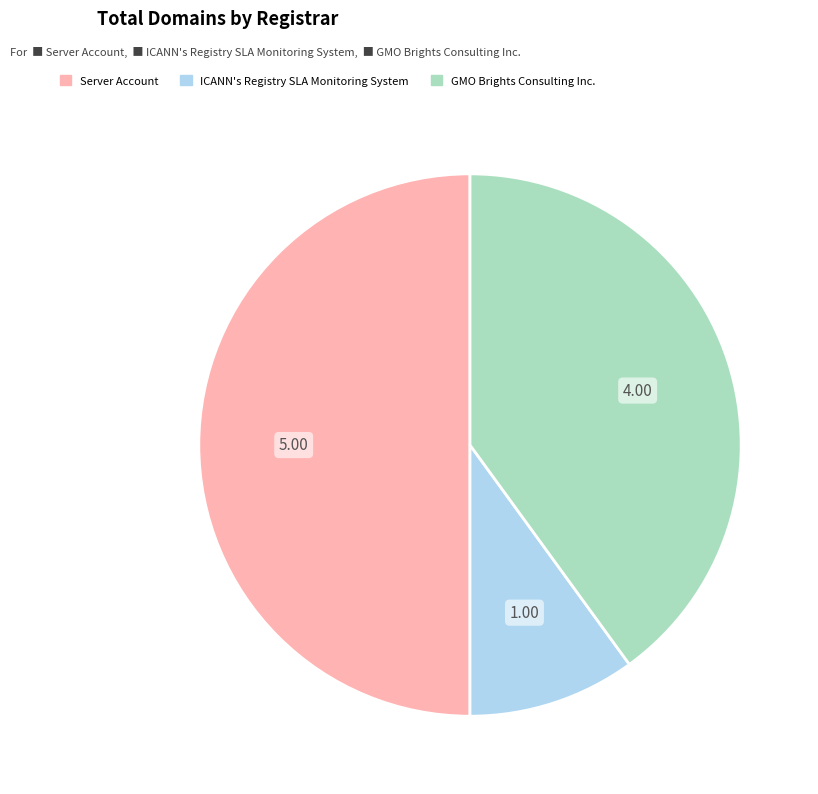

Which slice is the smallest?

ICANN's Registry SLA Monitoring System